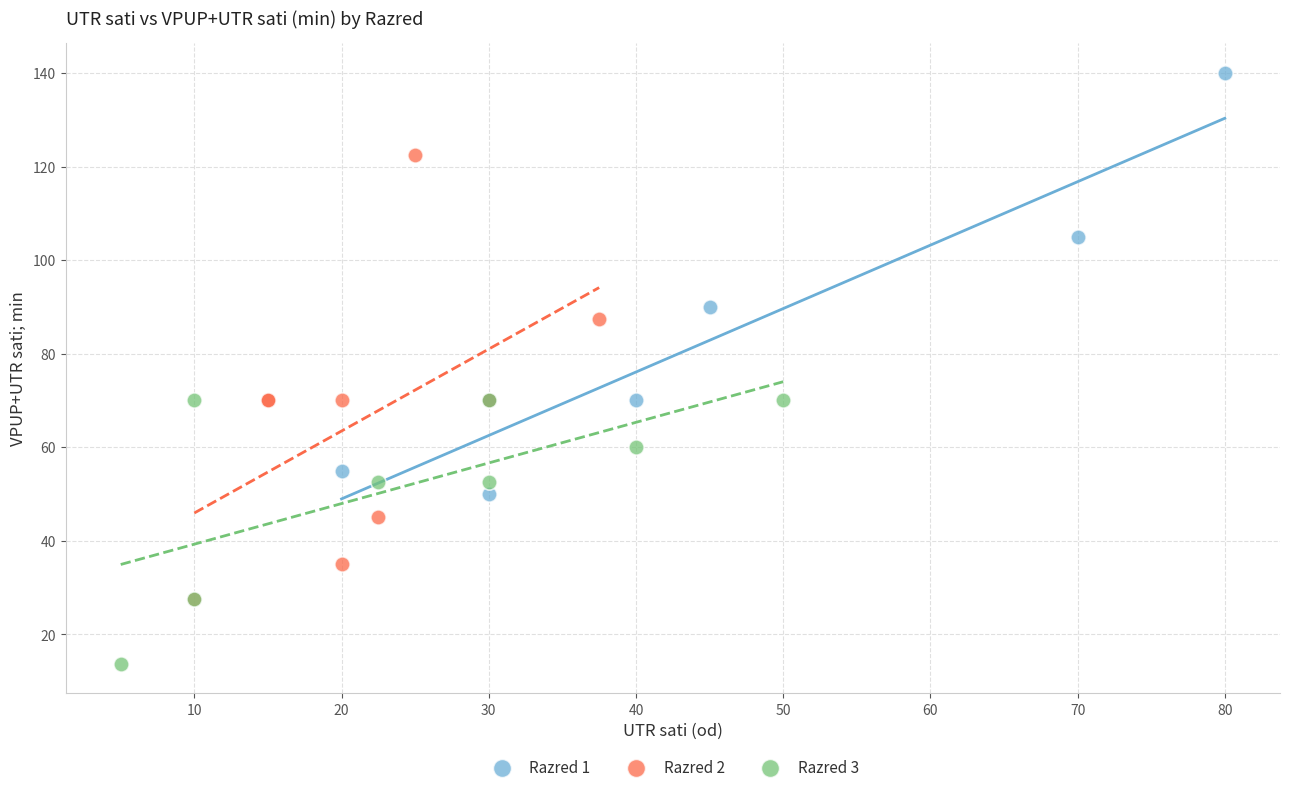

Which series contains the highest Y value?

Razred 1